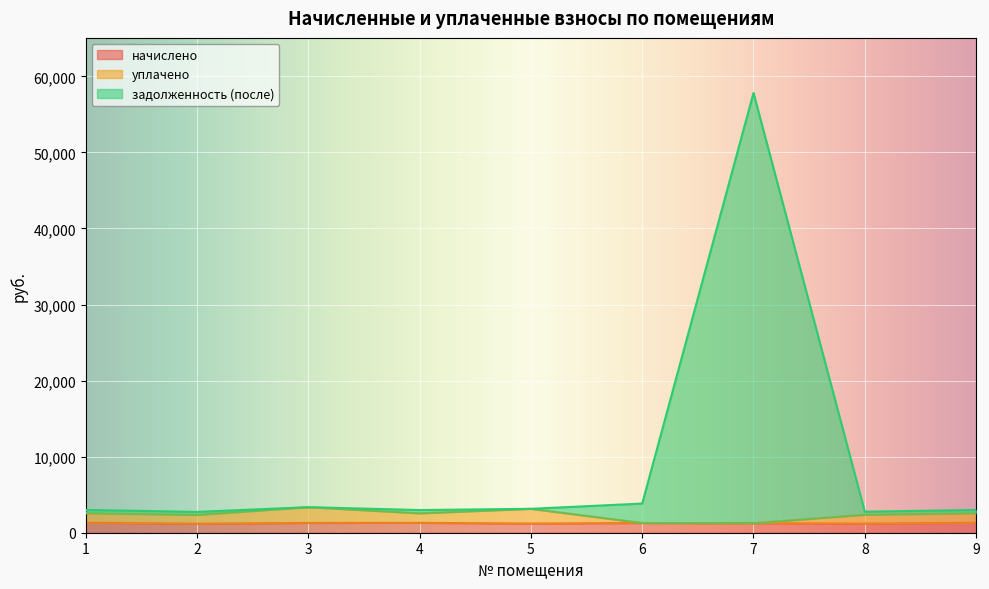

Is the value of начислено at 1 greater than the value of задолженность (после) at 1?

No